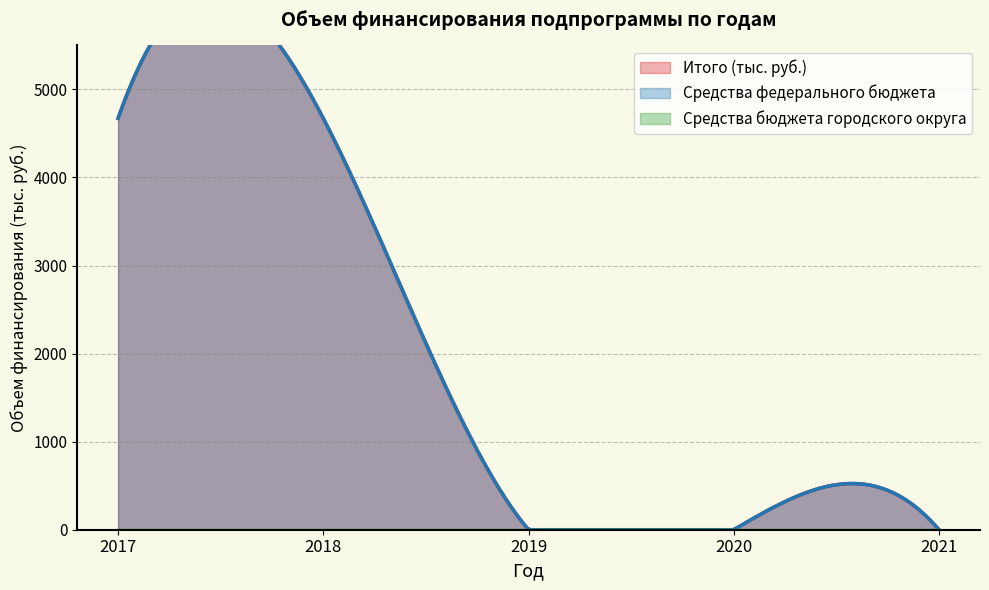

Reading left to right, extract all data points from this chart.

Итого (тыс. руб.): 4672	4672	0	0	0
Средства федерального бюджета: 4672	4672	0	0	0
Средства бюджета городского округа: 0	0	0	0	0